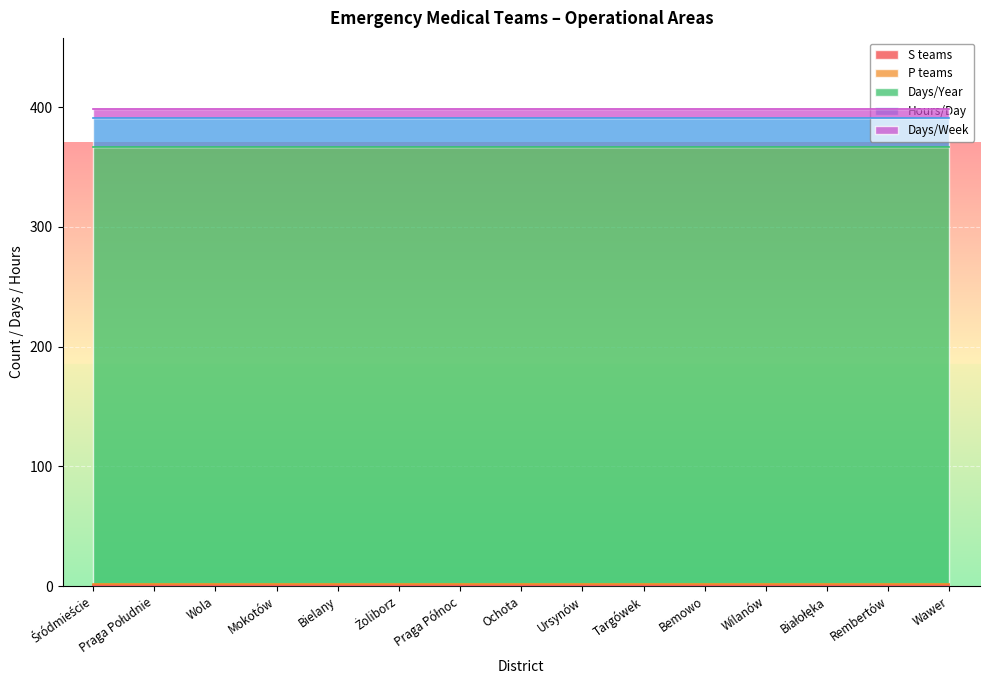

Which label corresponds to the largest value in the chart?

Śródmieście